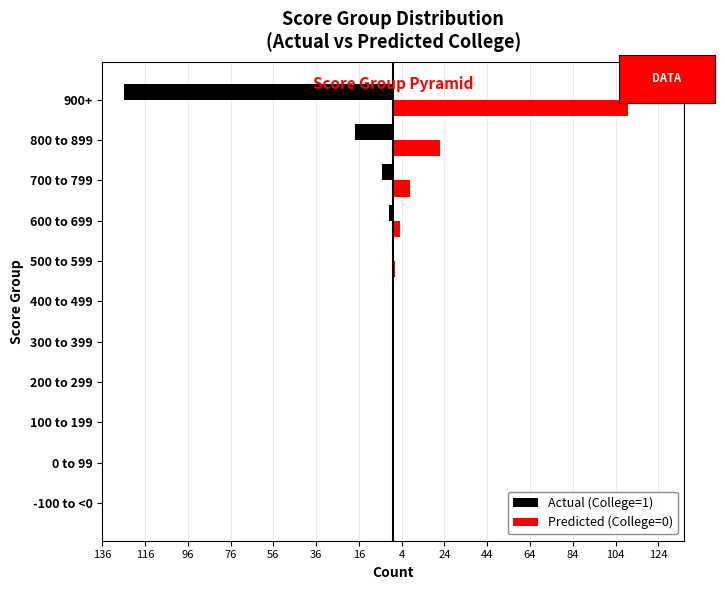

What are all the series names shown in the legend?

Actual (College=1), Predicted (College=0)